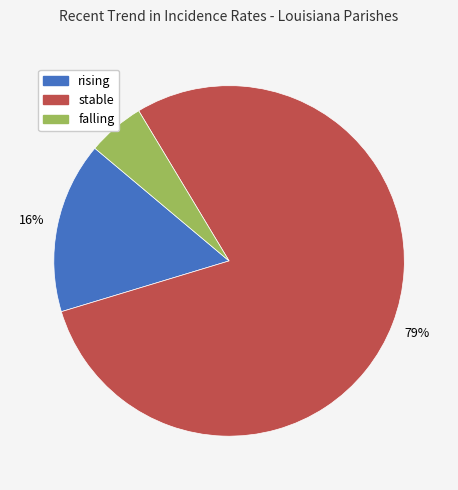

Is it true that falling is 1% of the pie?

False